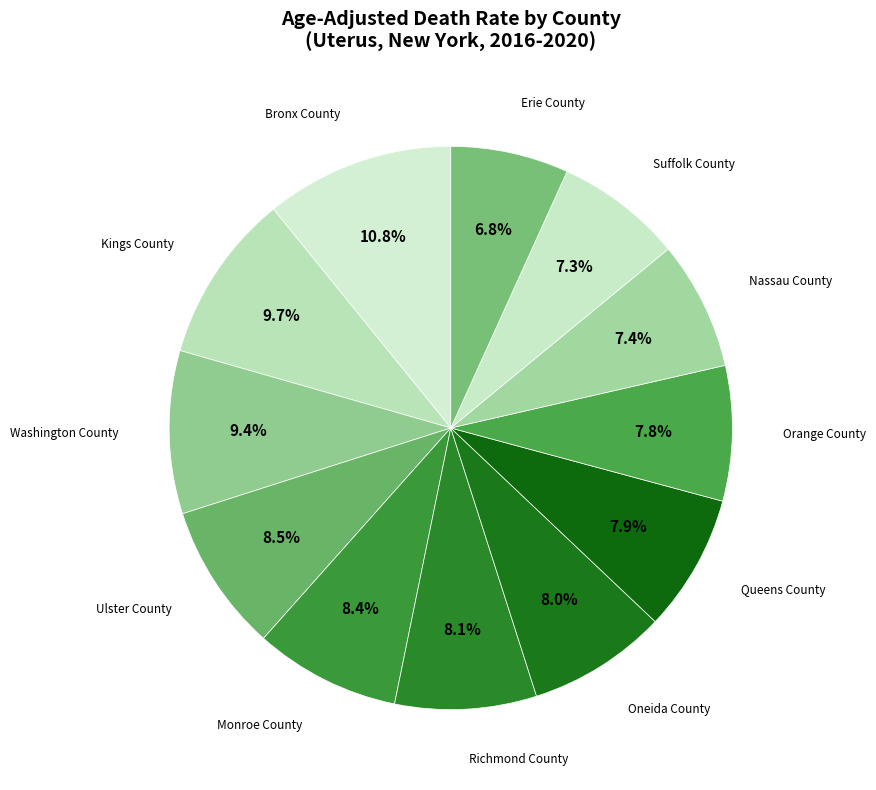

Which has a higher value, Orange County or Ulster County?

Ulster County